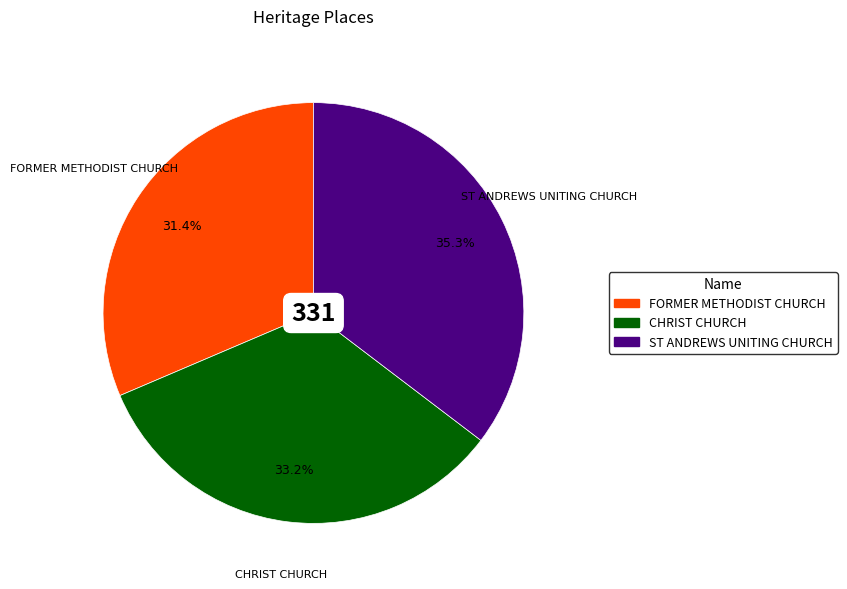

Count the number of slices in the pie.

3